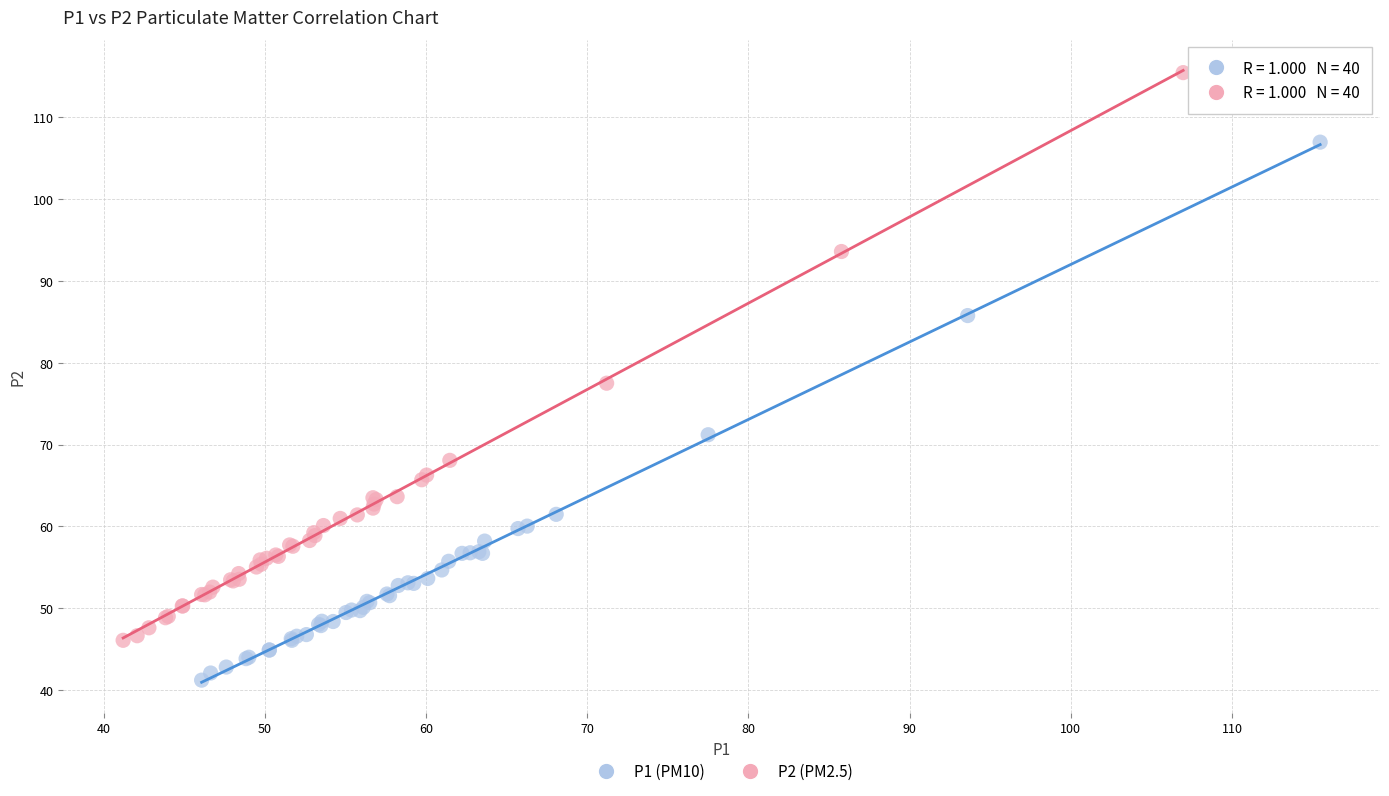

Which series reaches the maximum Y coordinate?

P2 (PM2.5)